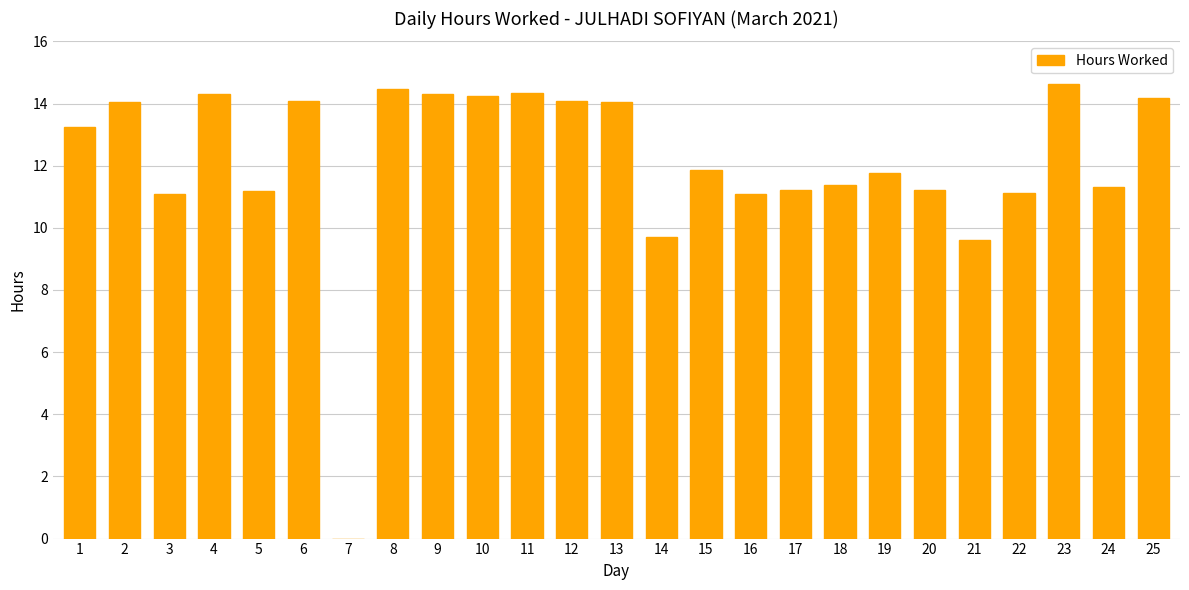

What is the sum of the values at 20 and 6?

25.3